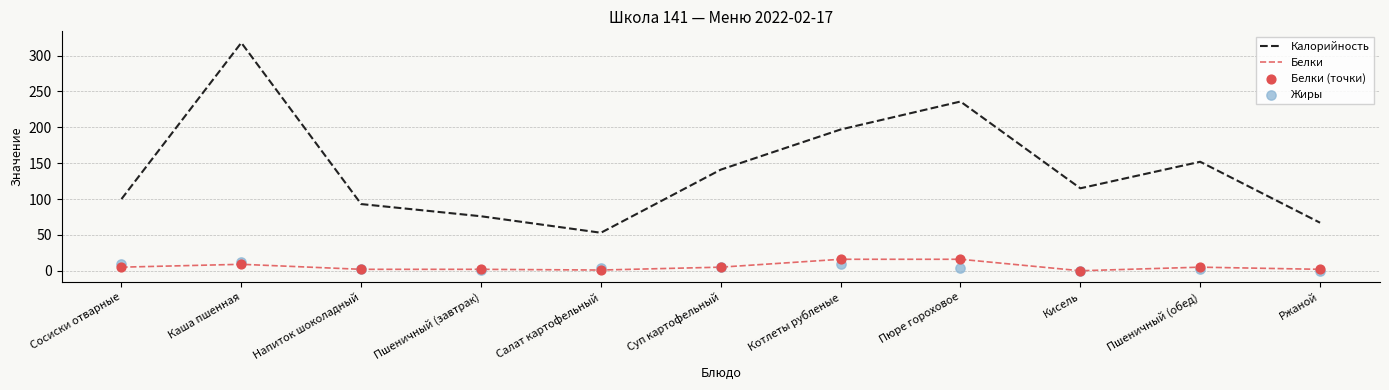

At how many categories does at least one series exceed 157?

3